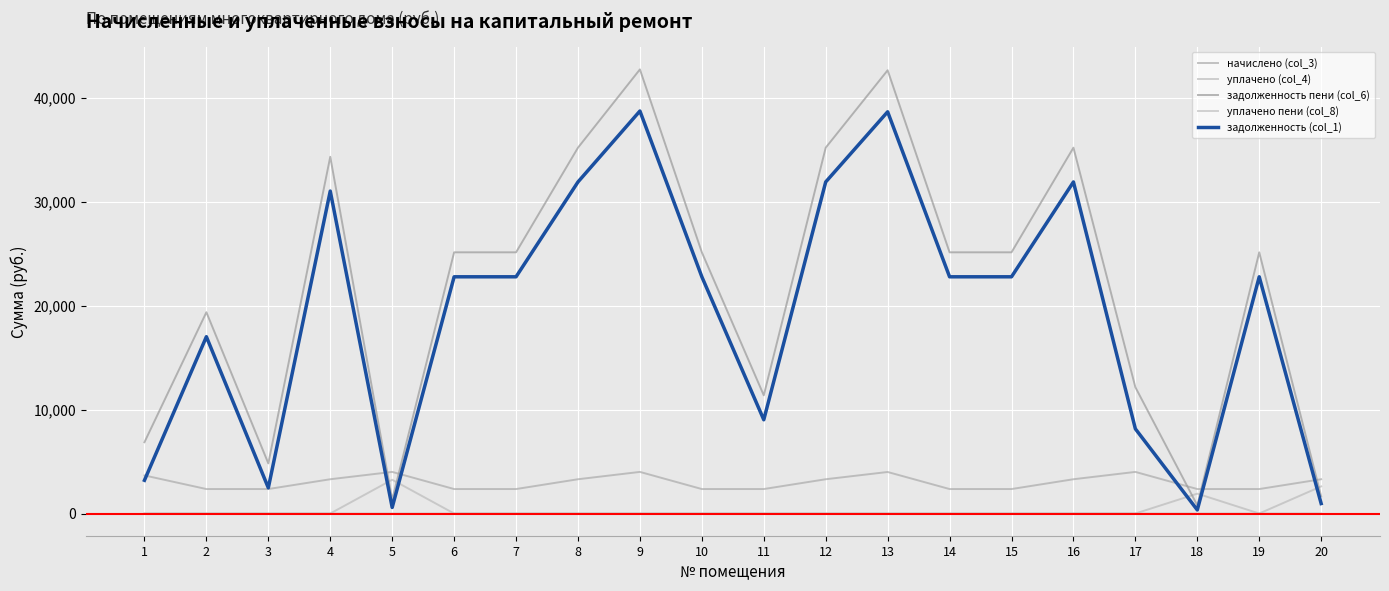

Does the chart have visible grid lines?

Yes